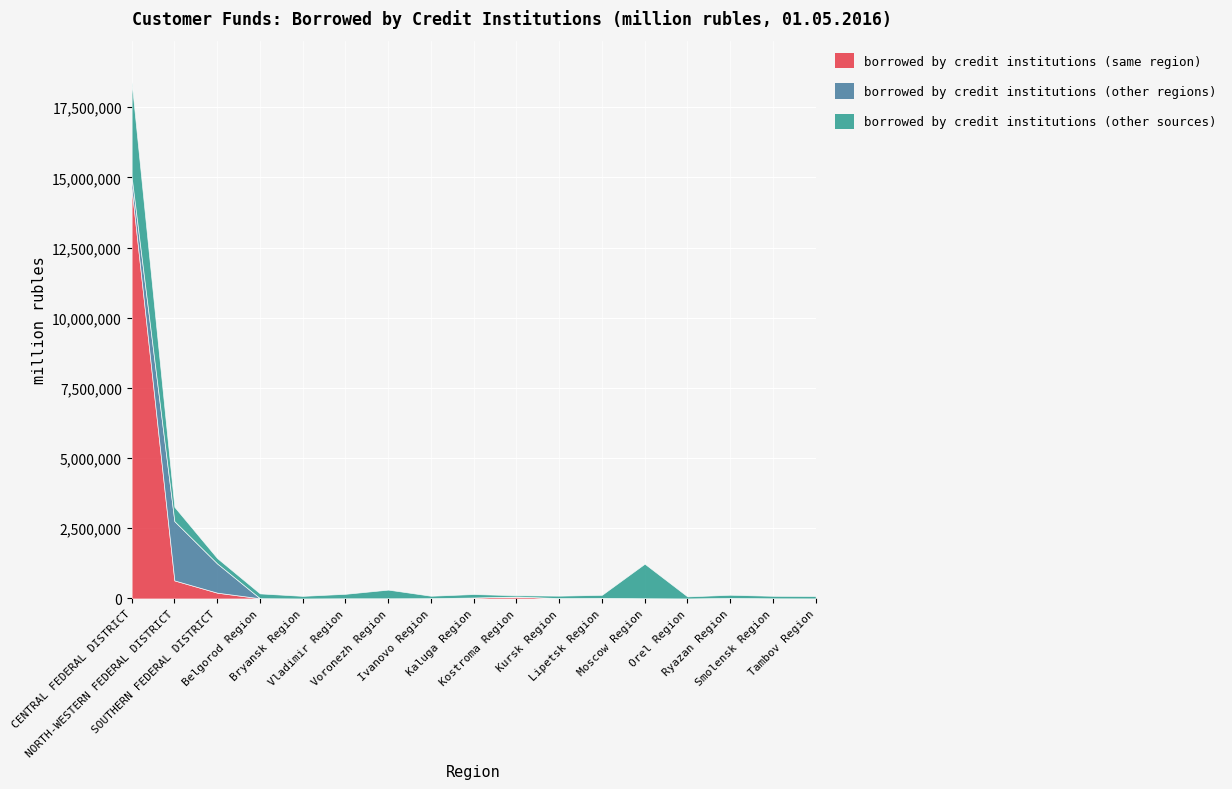

What is the label of the 6th point from the left?

Vladimir Region